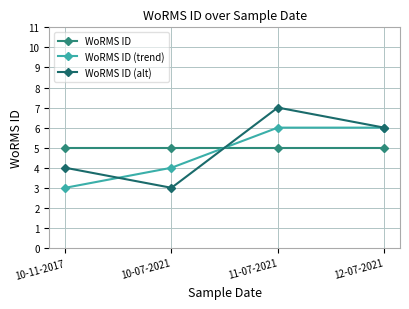

What is the average value of the WoRMS ID (alt) series?

5